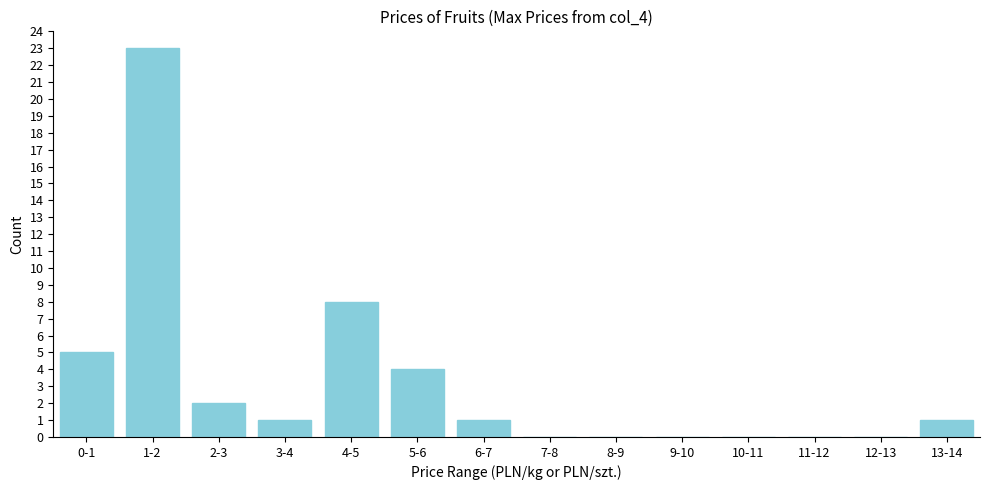

Reading left to right, list all the values displayed in this chart.

0-1=5	1-2=23	2-3=2	3-4=1	4-5=8	5-6=4	6-7=1	7-8=0	8-9=0	9-10=0	10-11=0	11-12=0	12-13=0	13-14=1